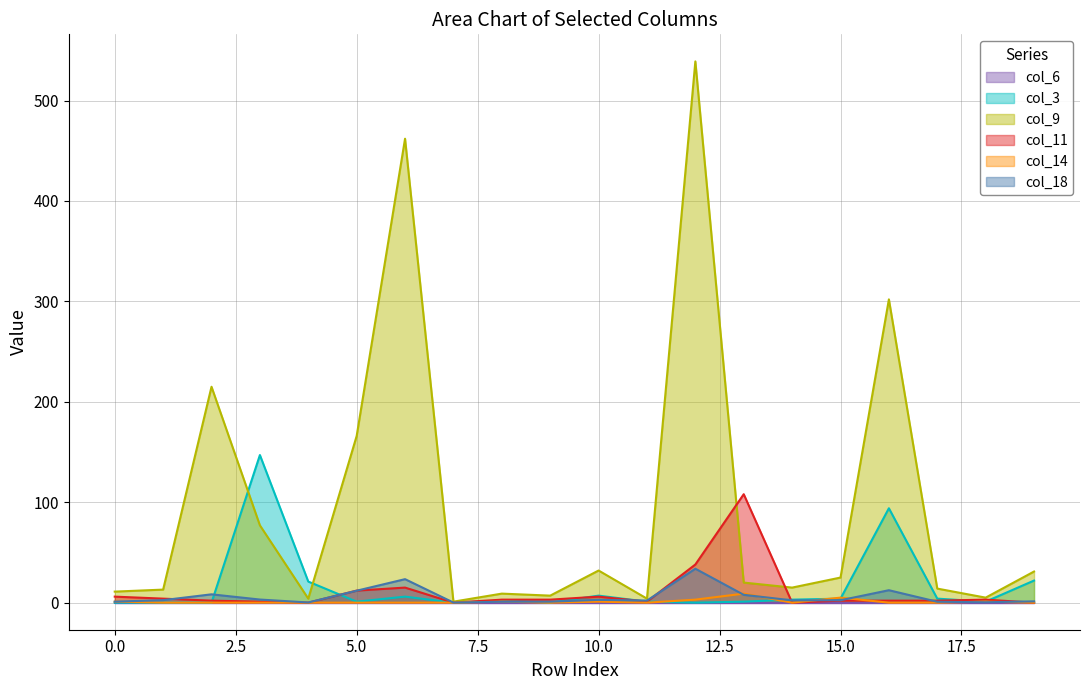

How many lines are shown in the chart?

6